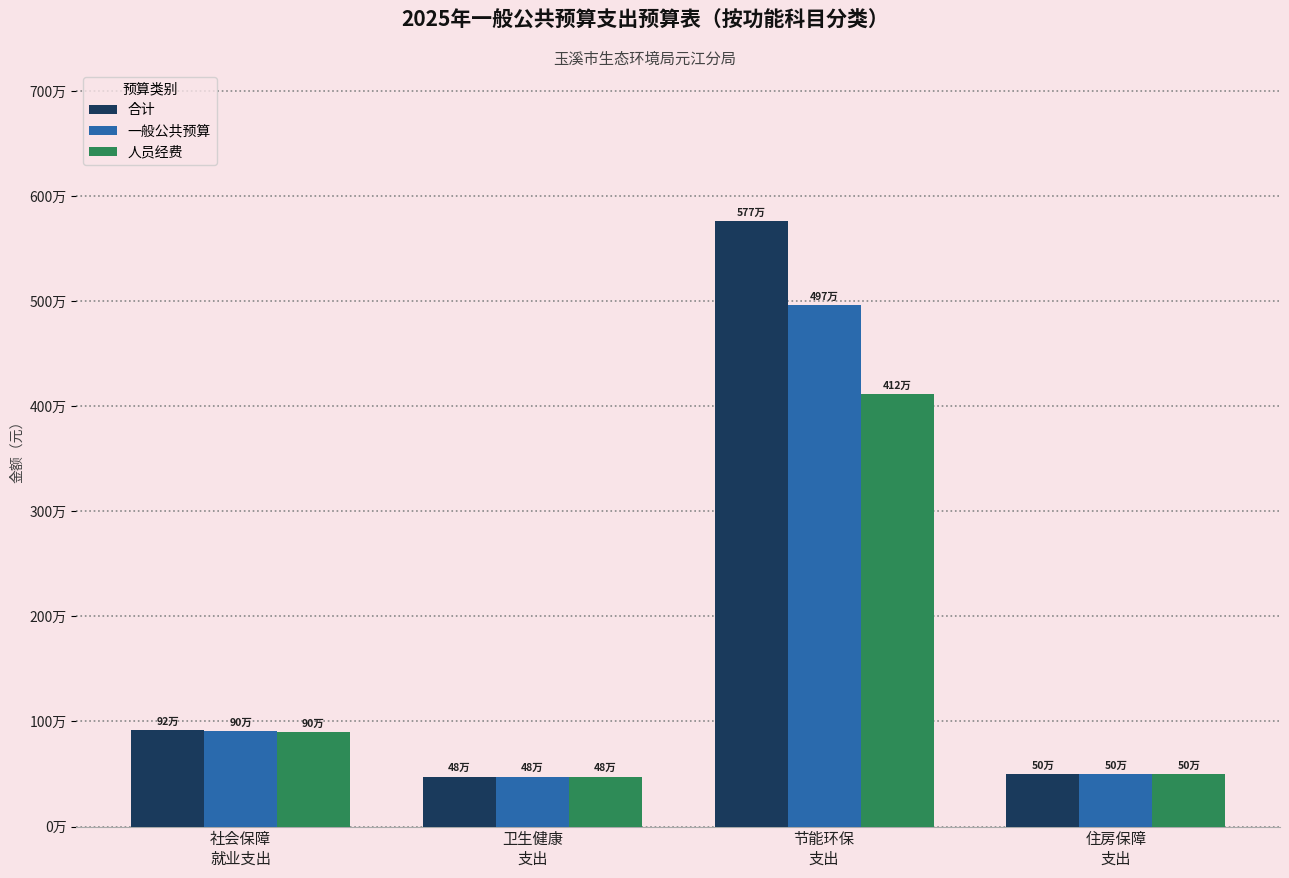

What are all the series names shown in the legend?

合计, 一般公共预算, 人员经费